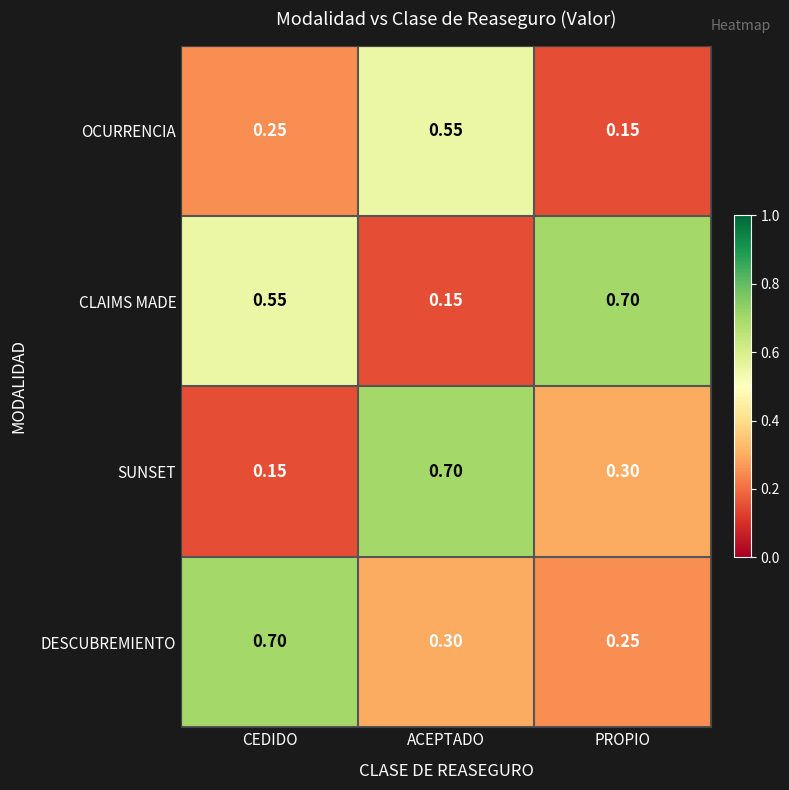

Which series changed the most between ACEPTADO and PROPIO?

CLAIMS MADE